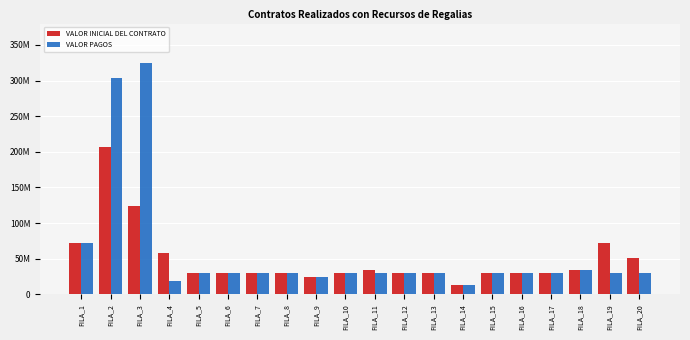

Which category has the lowest value in the VALOR PAGOS series?

FILA_14